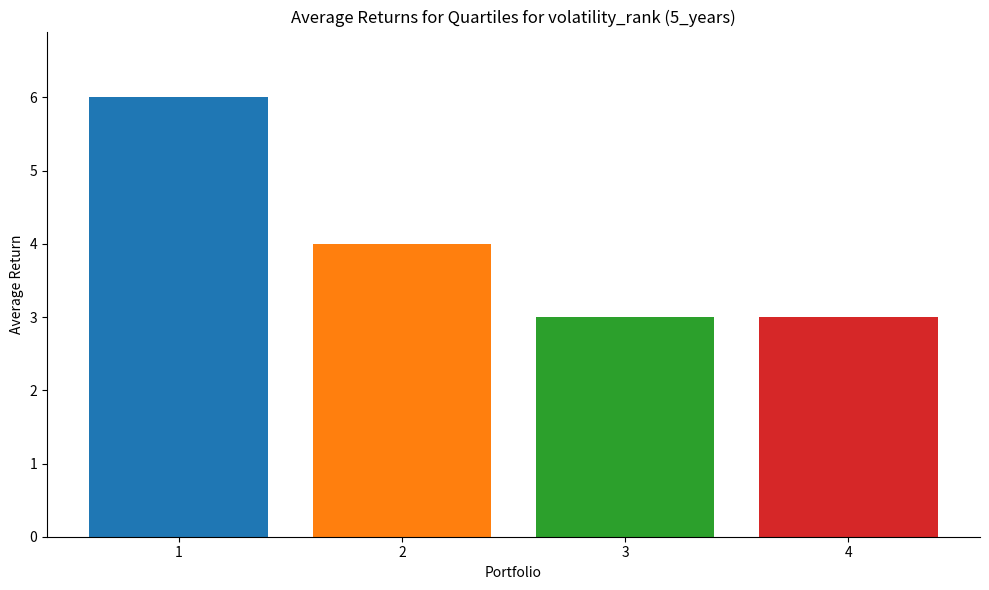

What is the maximum value shown in the chart?

6